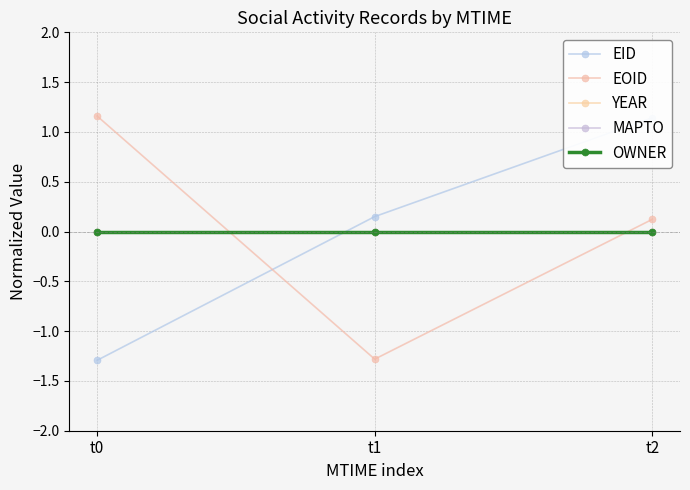

What are all the series names shown in the legend?

EID, EOID, YEAR, MAPTO, OWNER